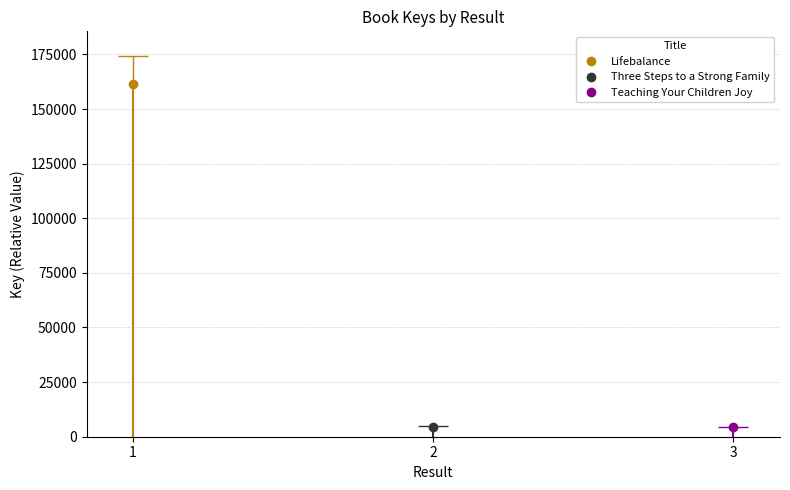

List the labels in order of value, largest first.

1, 2, 3